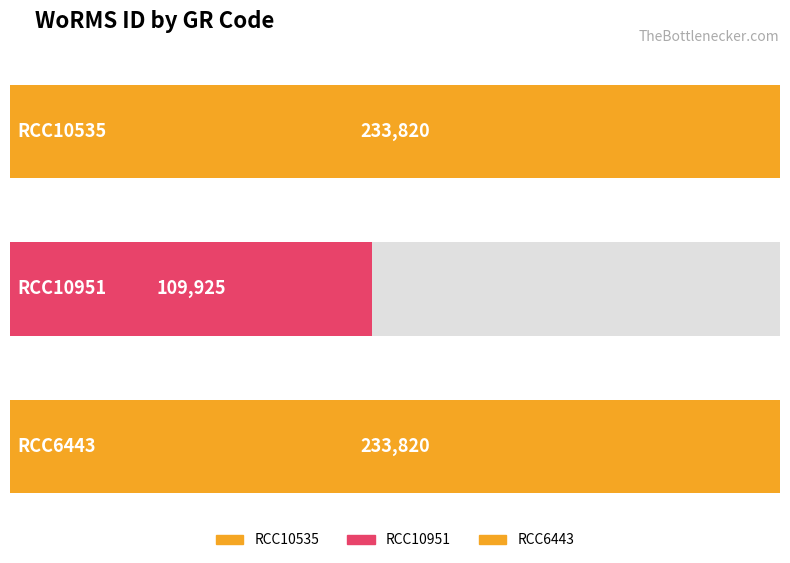

What is the change in value from RCC10951 to RCC6443?

+123895